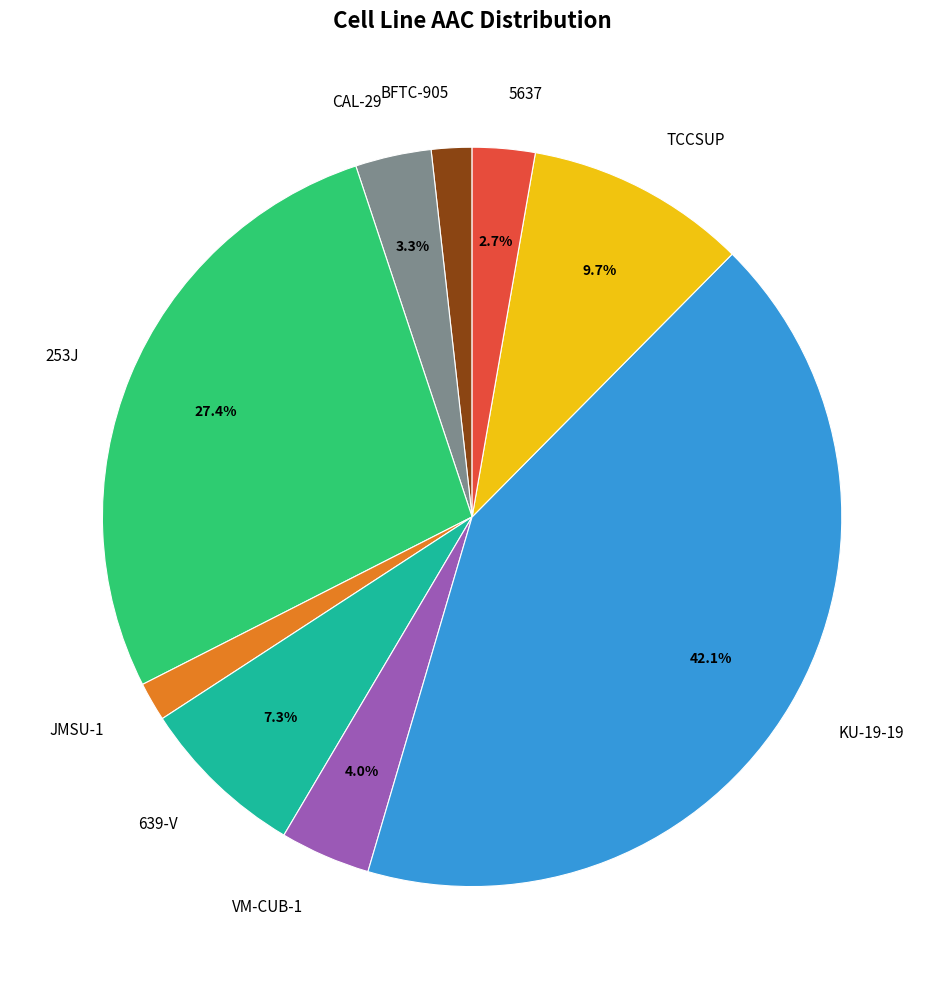

Count the number of slices in the pie.

9